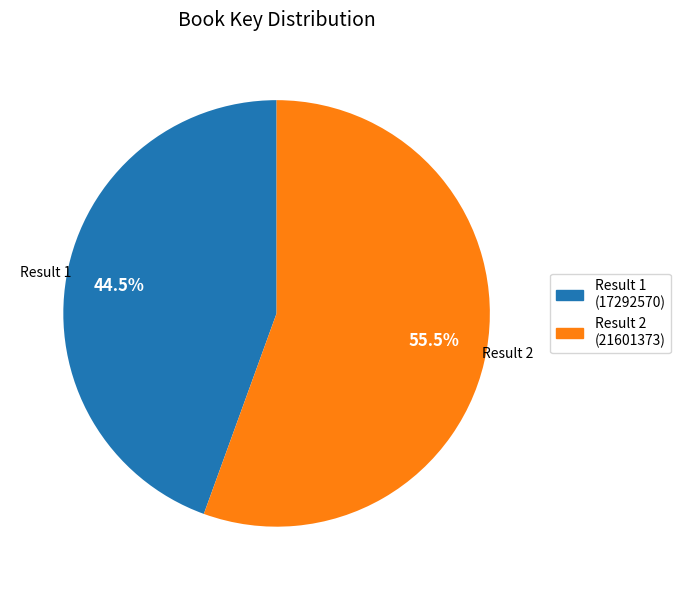

Is there a majority slice in this chart?

Yes